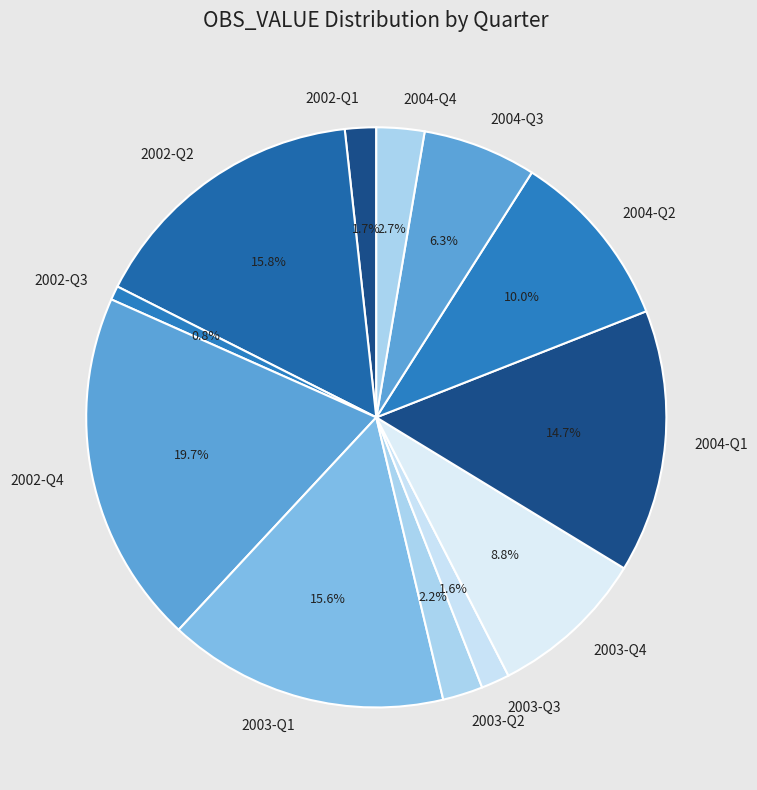

The 2004-Q4 slice represents 3% of the pie. True or false?

True